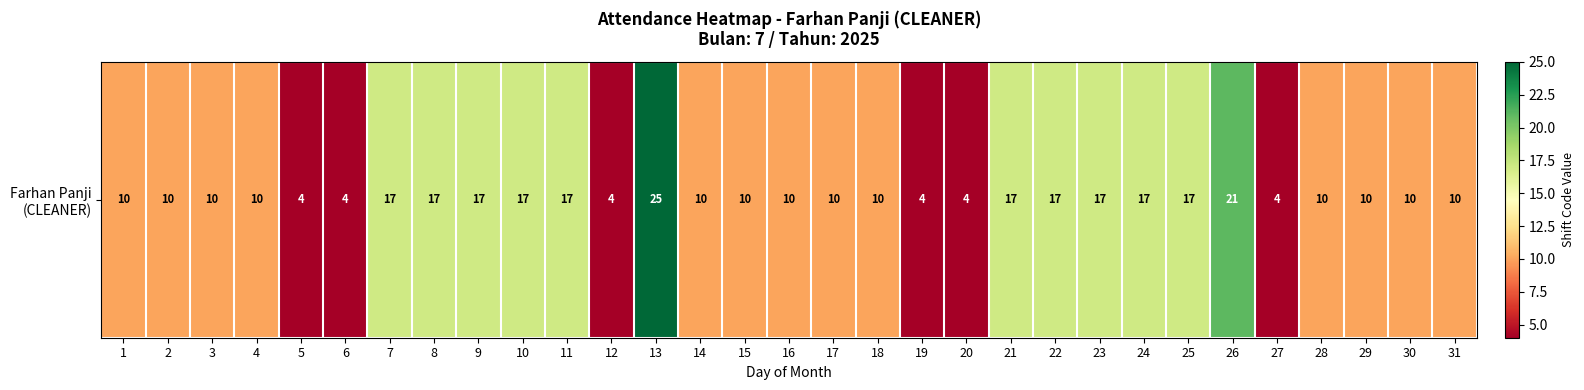

Approximately how many times larger is the value at 18 compared to 29?

1.0